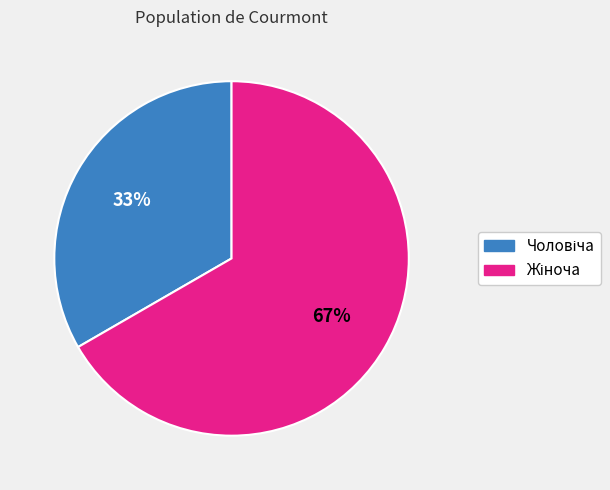

Does any single category account for the majority?

Yes